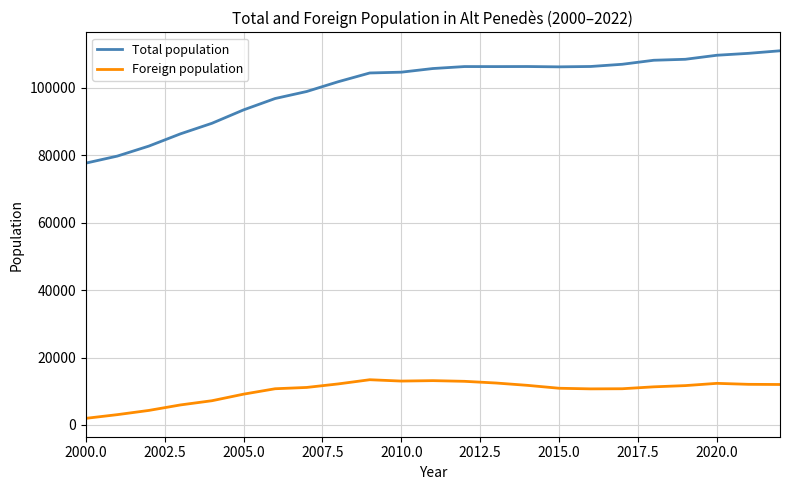

What is the lowest value of the Total population series?

77622